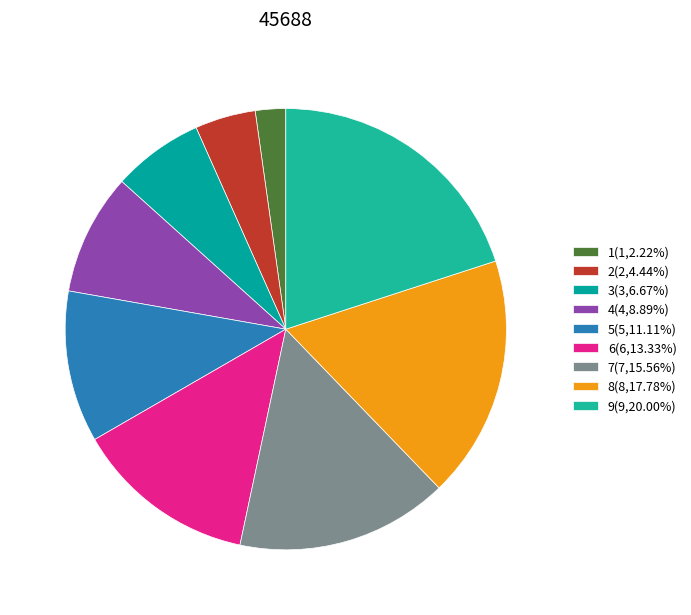

Is 9 the majority of the pie?

No